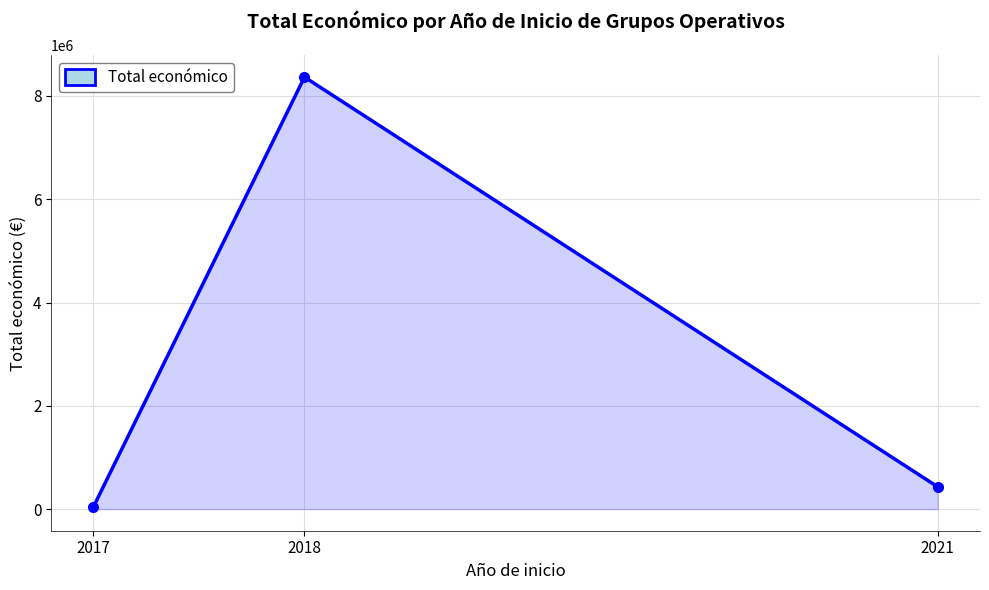

Reading left to right, list all the values displayed in this chart.

2017=42072	2018=8365060	2021=430411